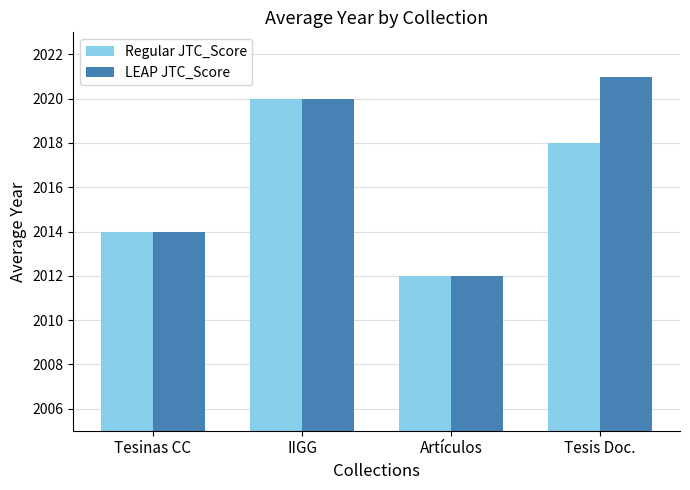

What is the lowest value of the LEAP JTC_Score series?

2012